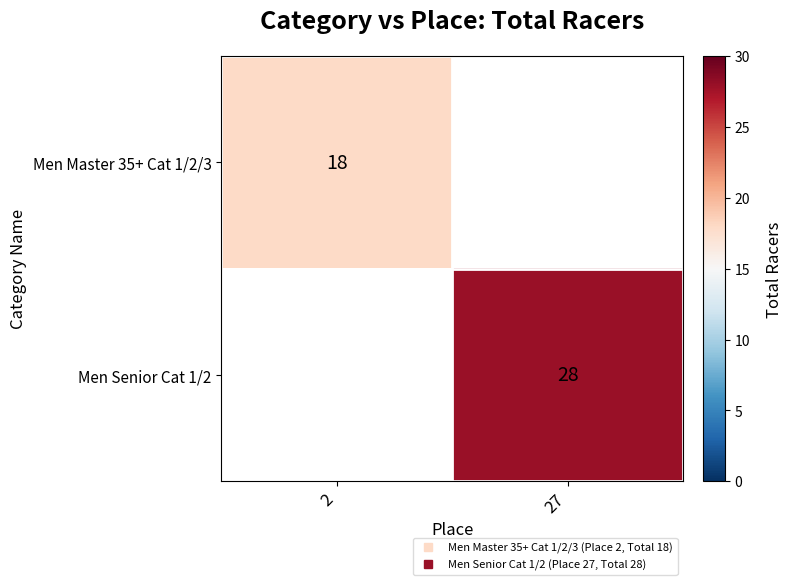

How many data points does each series have?

2